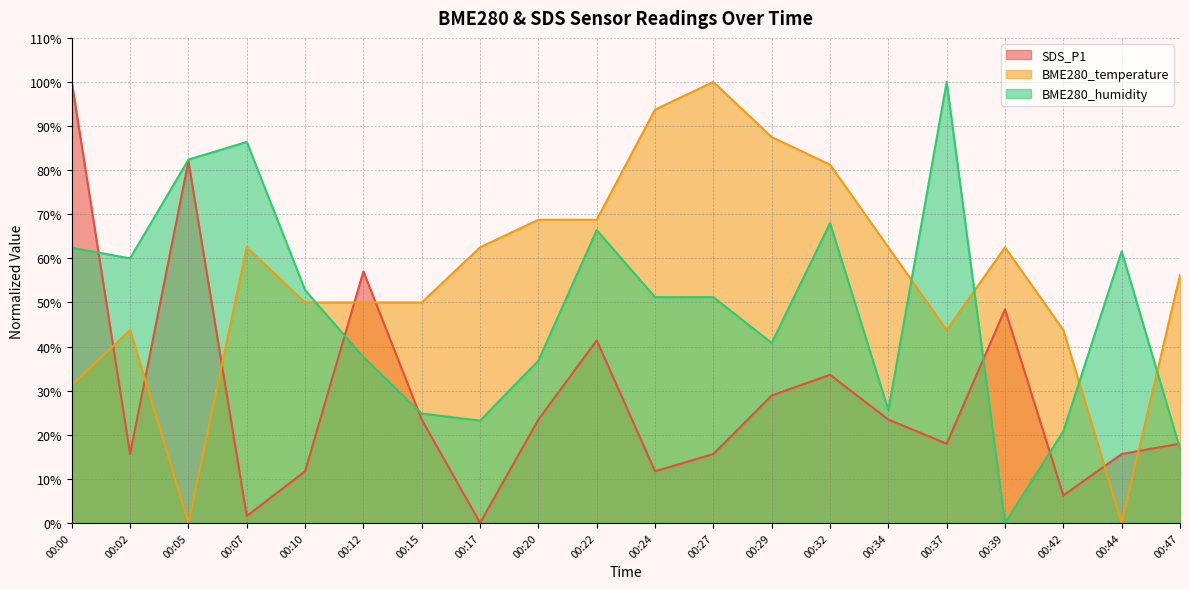

Rank the series at 00:29 from lowest to highest value.

SDS_P1, BME280_humidity, BME280_temperature